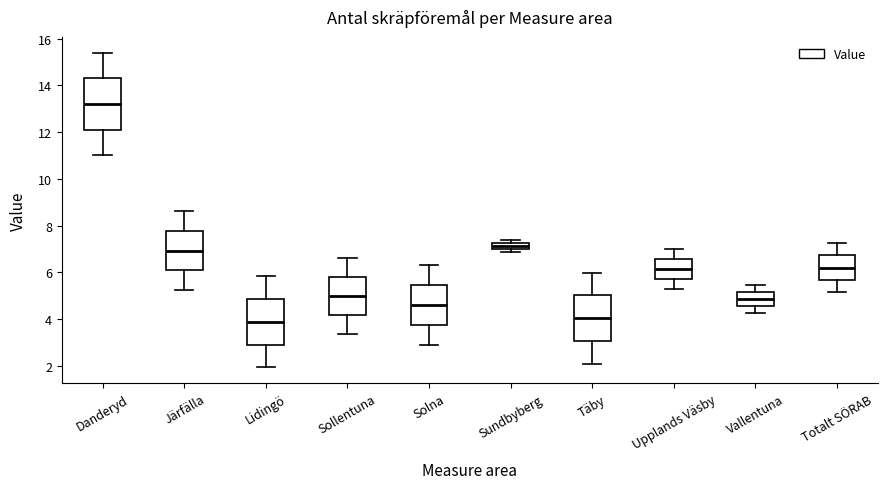

Which box has the highest median line?

Danderyd